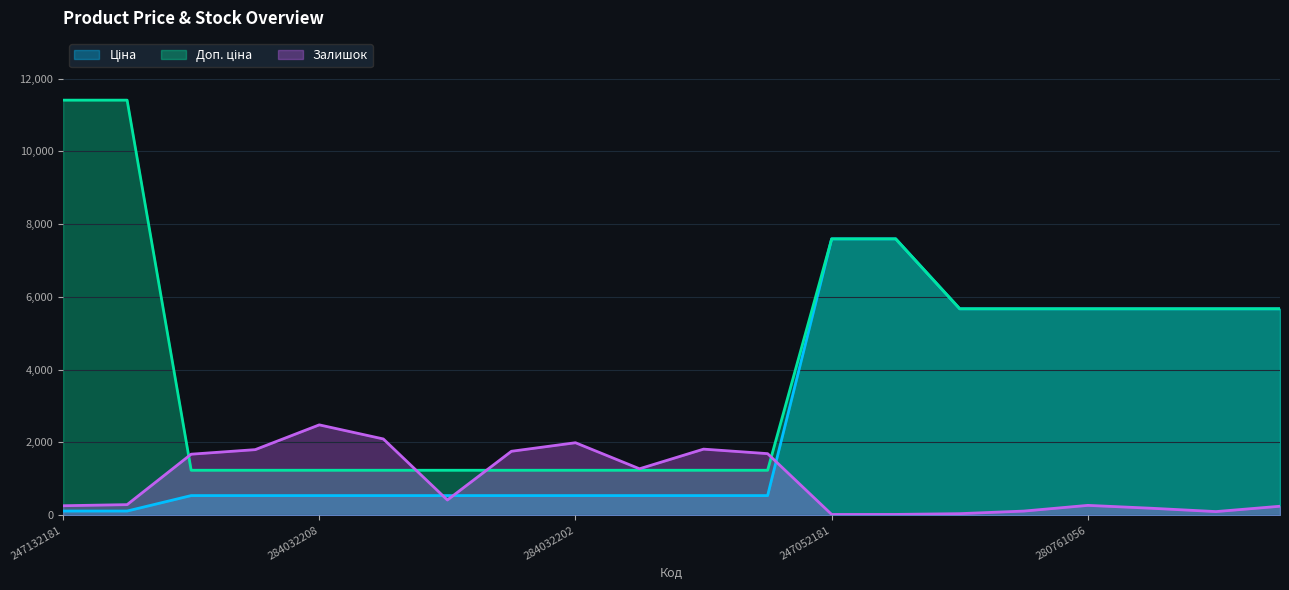

True or false: Залишок has more than 1 interior local peaks.

True